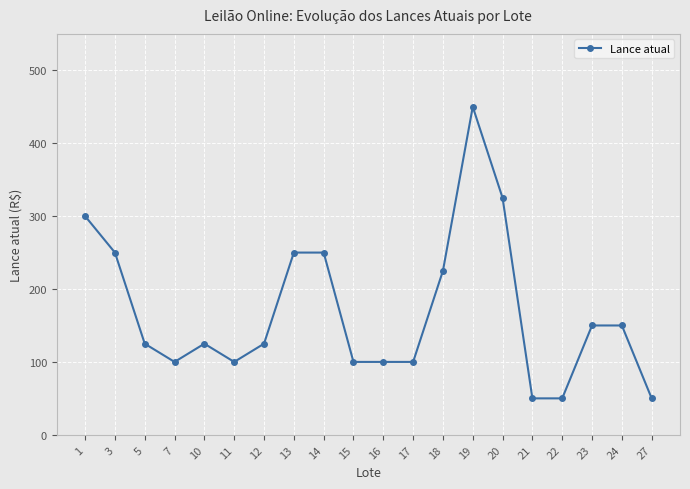

Reading left to right, what are all the values shown in this chart?

1=300	3=250	5=125	7=100	10=125	11=100	12=125	13=250	14=250	15=100	16=100	17=100	18=225	19=450	20=325	21=50	22=50	23=150	24=150	27=50